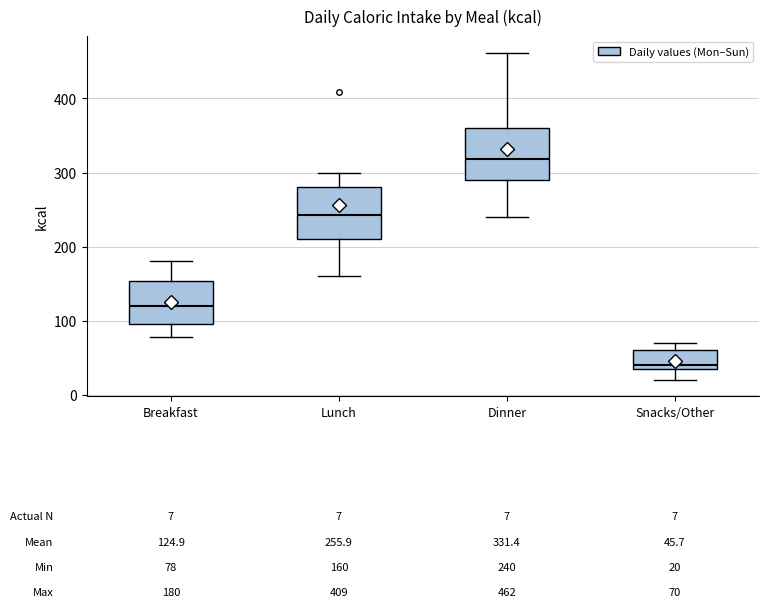

Which box's median line is the lowest?

Snacks/Other